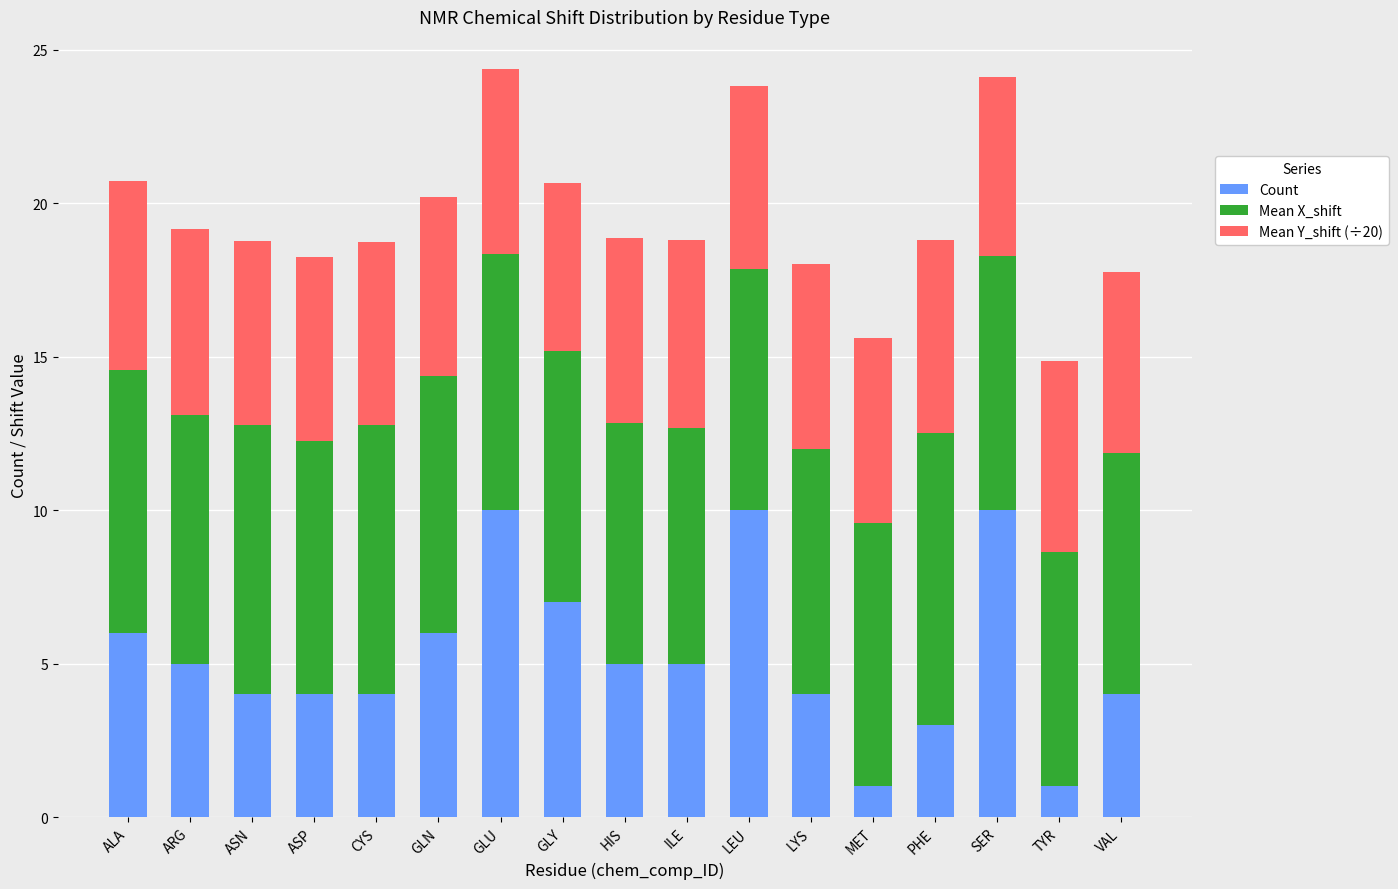

What is the total value across all series at ILE?

18.8